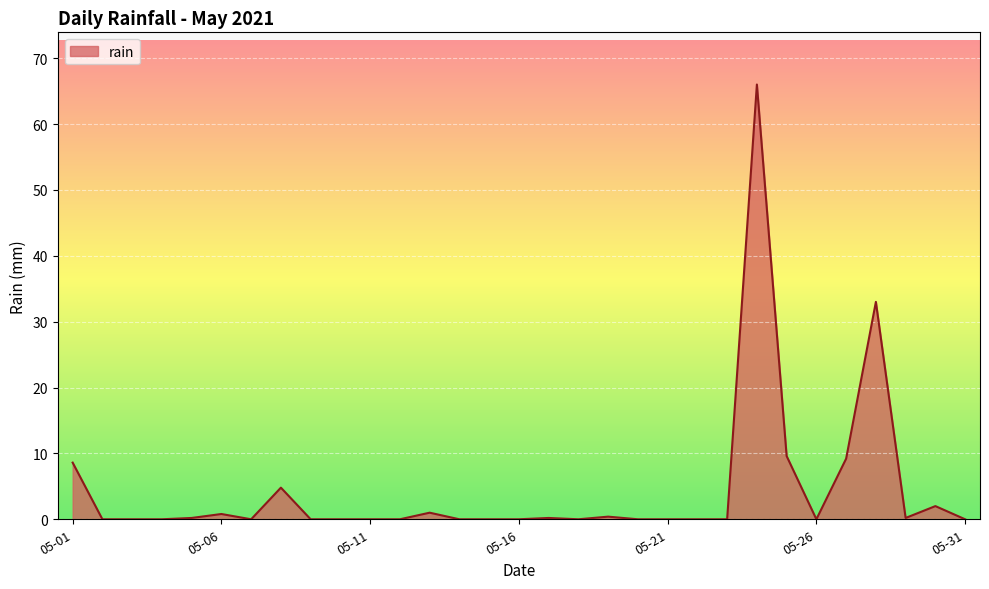

What is the difference between the maximum and minimum values?

66.0